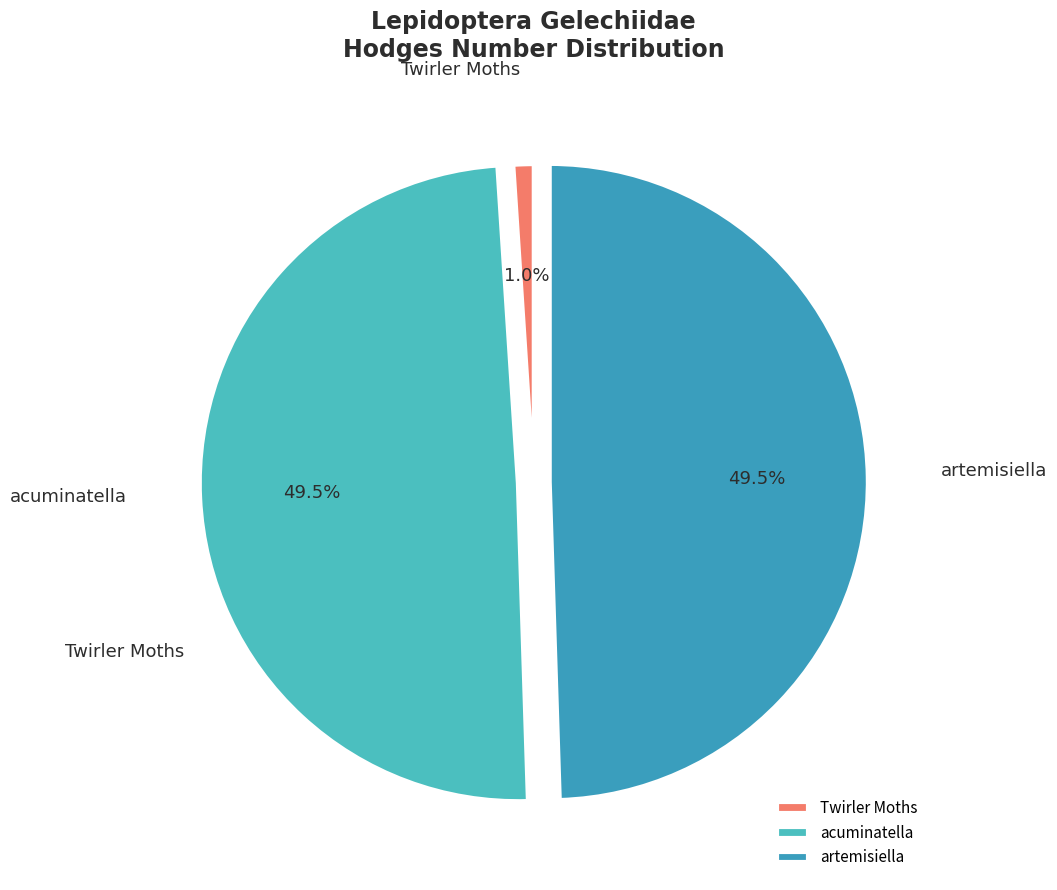

Does artemisiella account for over 50% of the chart?

No